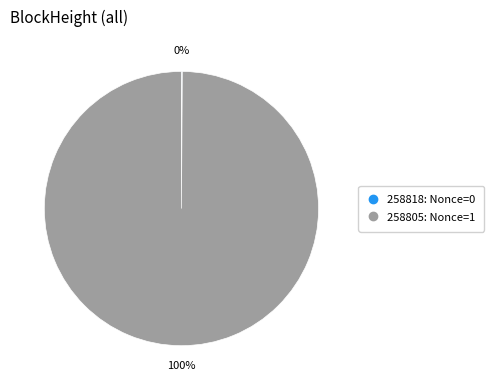

Which category accounts for the majority?

258805